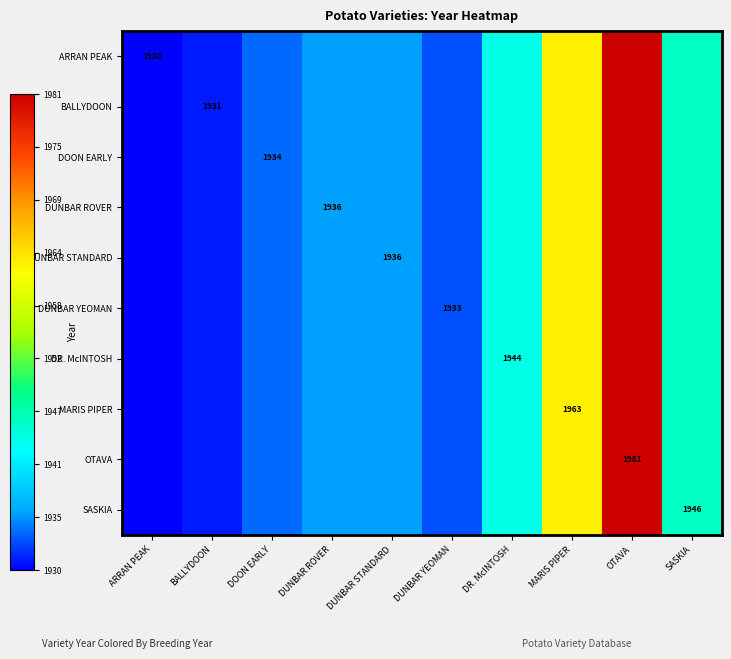

The MARIS PIPER series shows 1963 at MARIS PIPER. True or false?

True